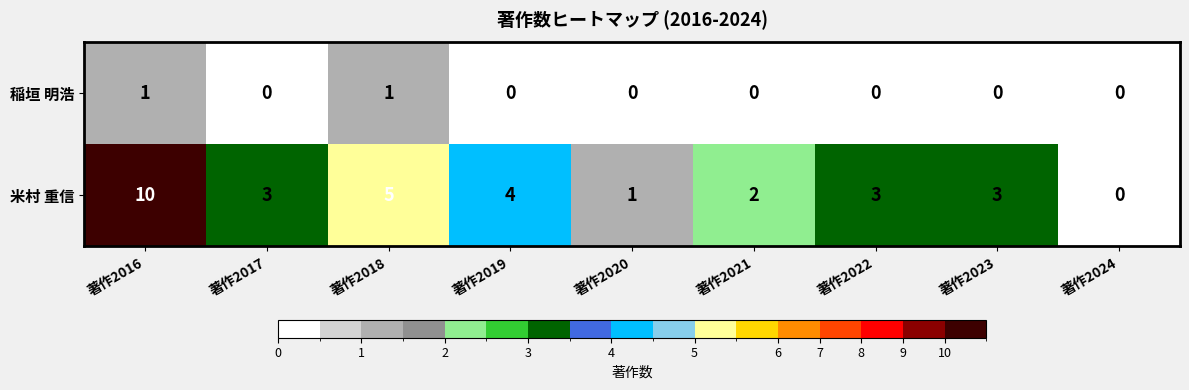

What is the greatest value displayed?

10